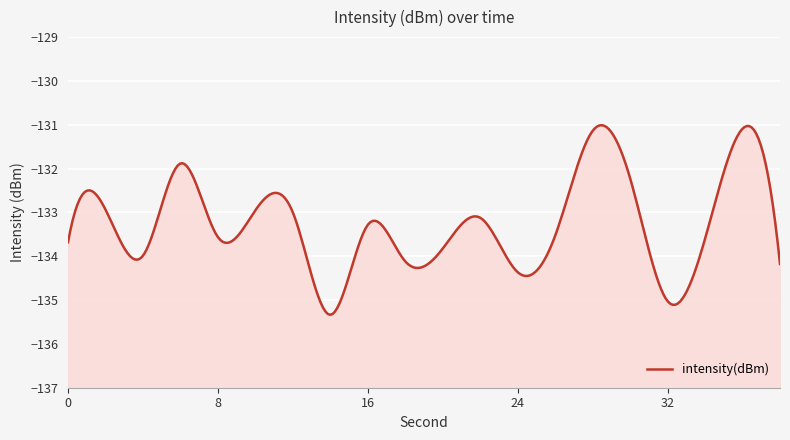

At which category does the data reach its first local peak?

2